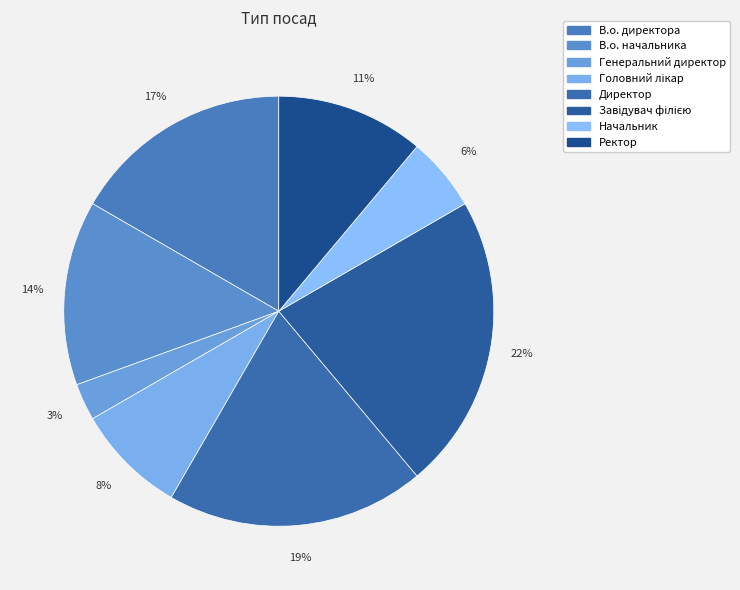

Which slice is the largest?

Завідувач філією